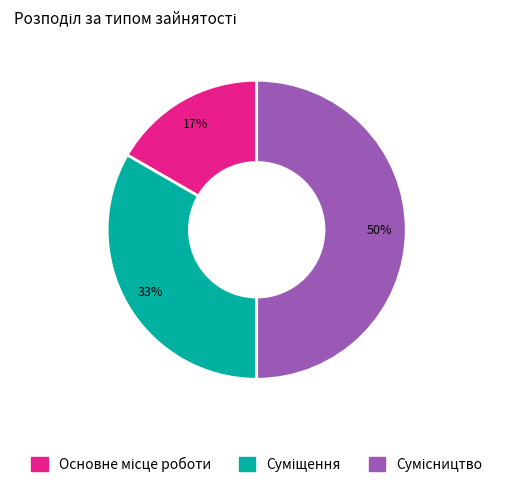

To the nearest percent, what is the difference between the largest and smallest slice percentages?

33%